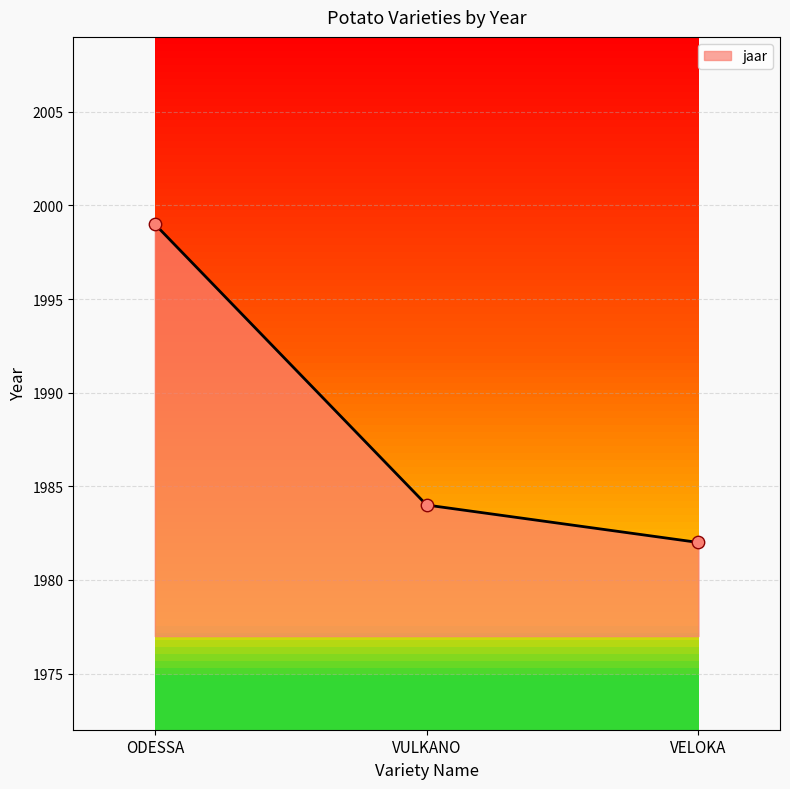

What is the ratio of the value at ODESSA to the value at VELOKA?

1.0